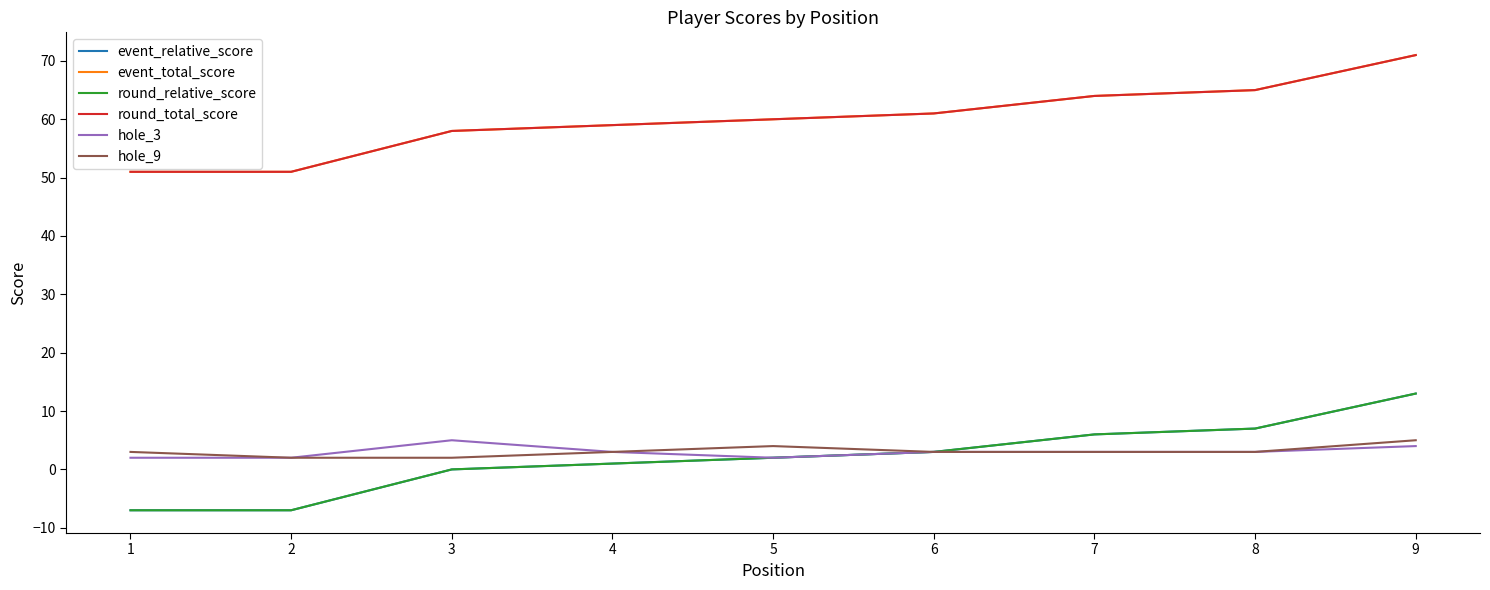

Does the chart display data point markers on the line(s)?

No